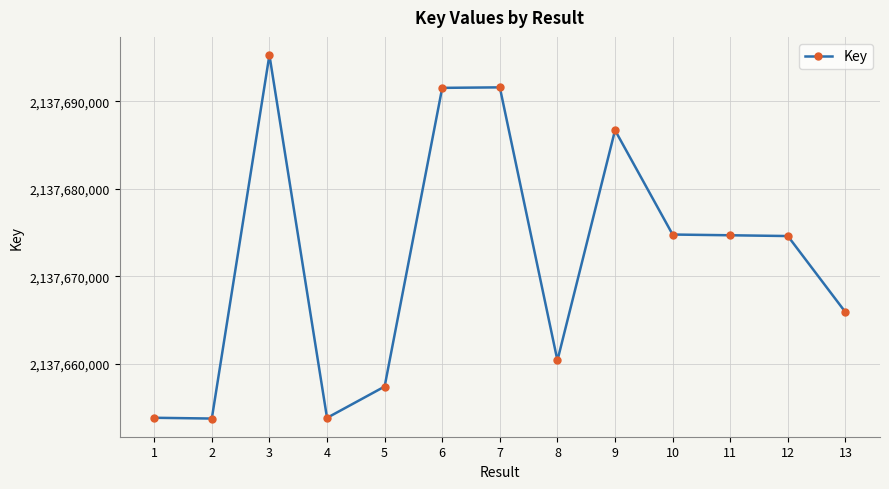

What is the minimum value shown in the chart?

2137653755